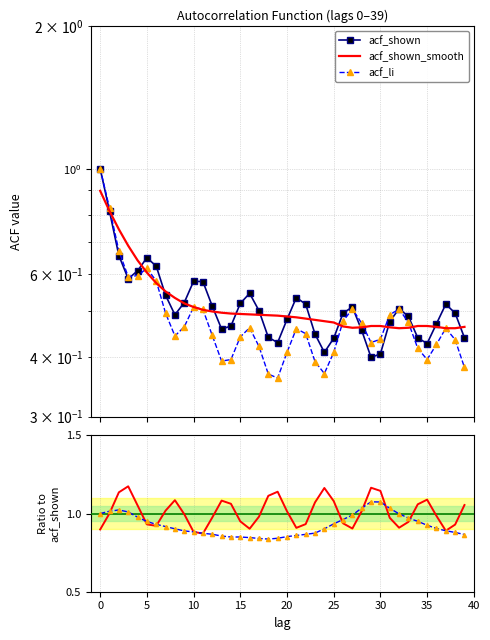

True or false: acf_shown has more than 2 interior local peaks.

True